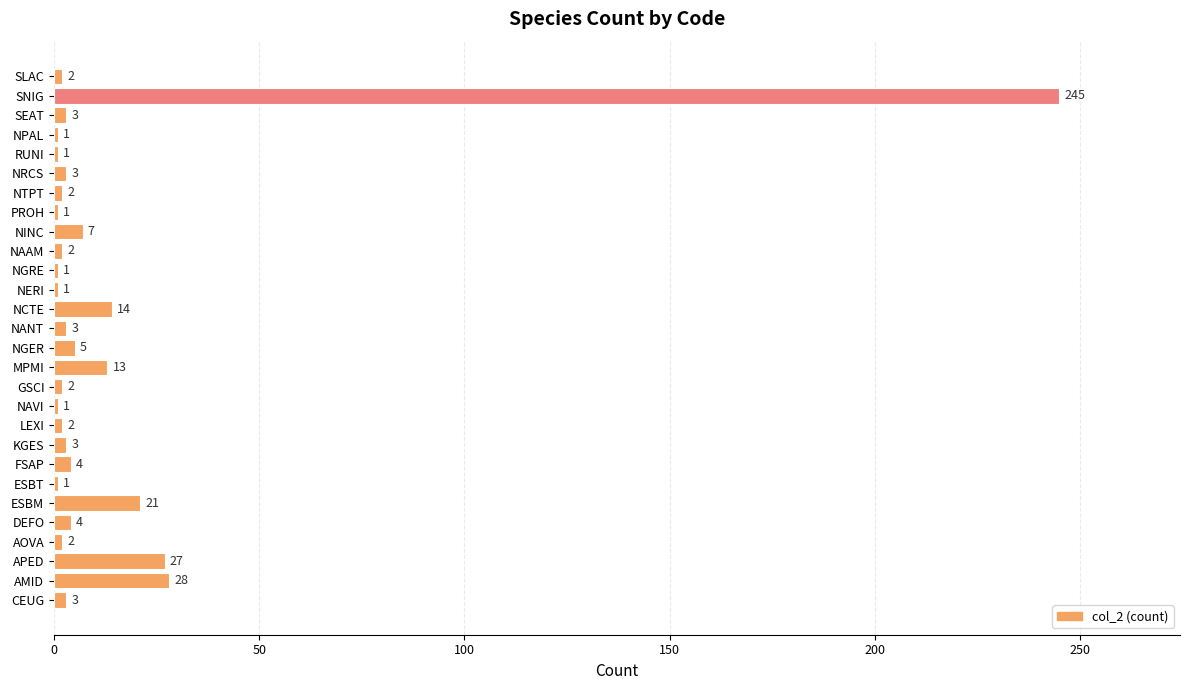

Reading top to bottom, transcribe all the data shown in this chart.

SLAC=2	SNIG=245	SEAT=3	NPAL=1	RUNI=1	NRCS=3	NTPT=2	PROH=1	NINC=7	NAAM=2	NGRE=1	NERI=1	NCTE=14	NANT=3	NGER=5	MPMI=13	GSCI=2	NAVI=1	LEXI=2	KGES=3	FSAP=4	ESBT=1	ESBM=21	DEFO=4	AOVA=2	APED=27	AMID=28	CEUG=3